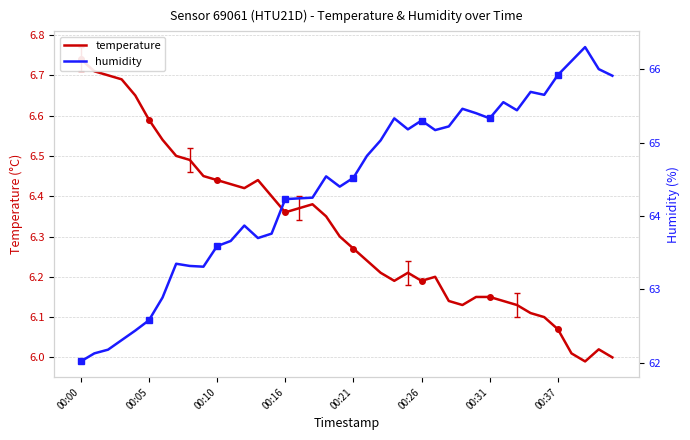

How many interior local peaks does the temperature series have?

5